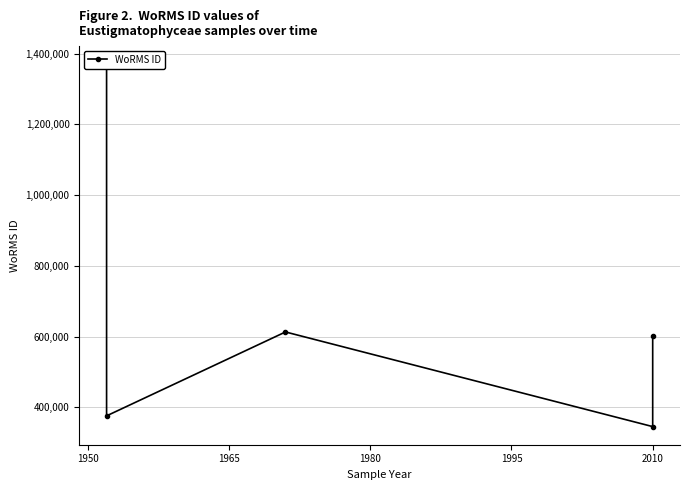

What is the difference between the maximum and minimum values?

1024800